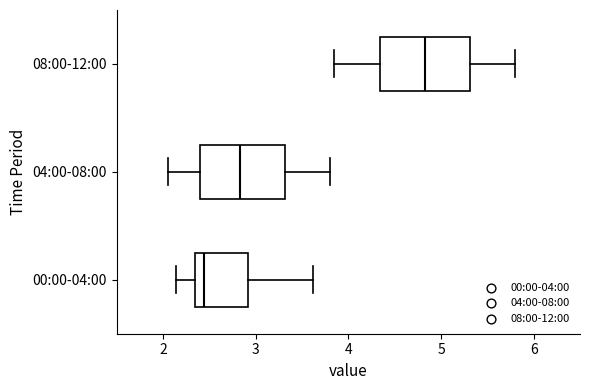

Reading bottom to top, transcribe this box plot: for each box, give where its median line is, the range the box spans, and where its two whiskers end, as read against the x-axis. The values are not printed on the chart, so give them approximately, as read against the axis.

00:00-04:00: median 2.4, box 2.3 to 2.9, whiskers 2.1 to 3.6
04:00-08:00: median 2.8, box 2.4 to 3.3, whiskers 2.1 to 3.8
08:00-12:00: median 4.8, box 4.3 to 5.3, whiskers 3.9 to 5.8